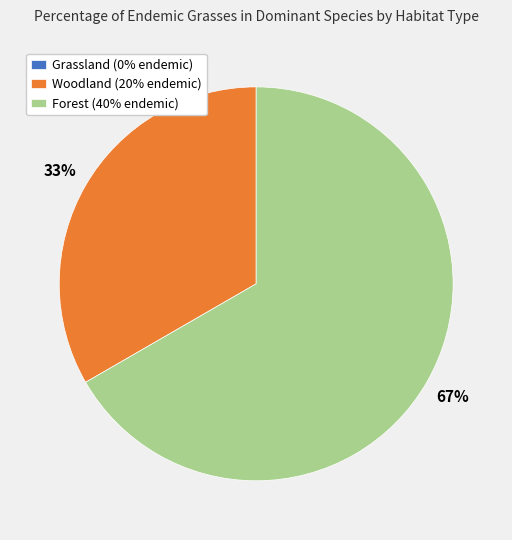

Is there a majority slice in this chart?

Yes